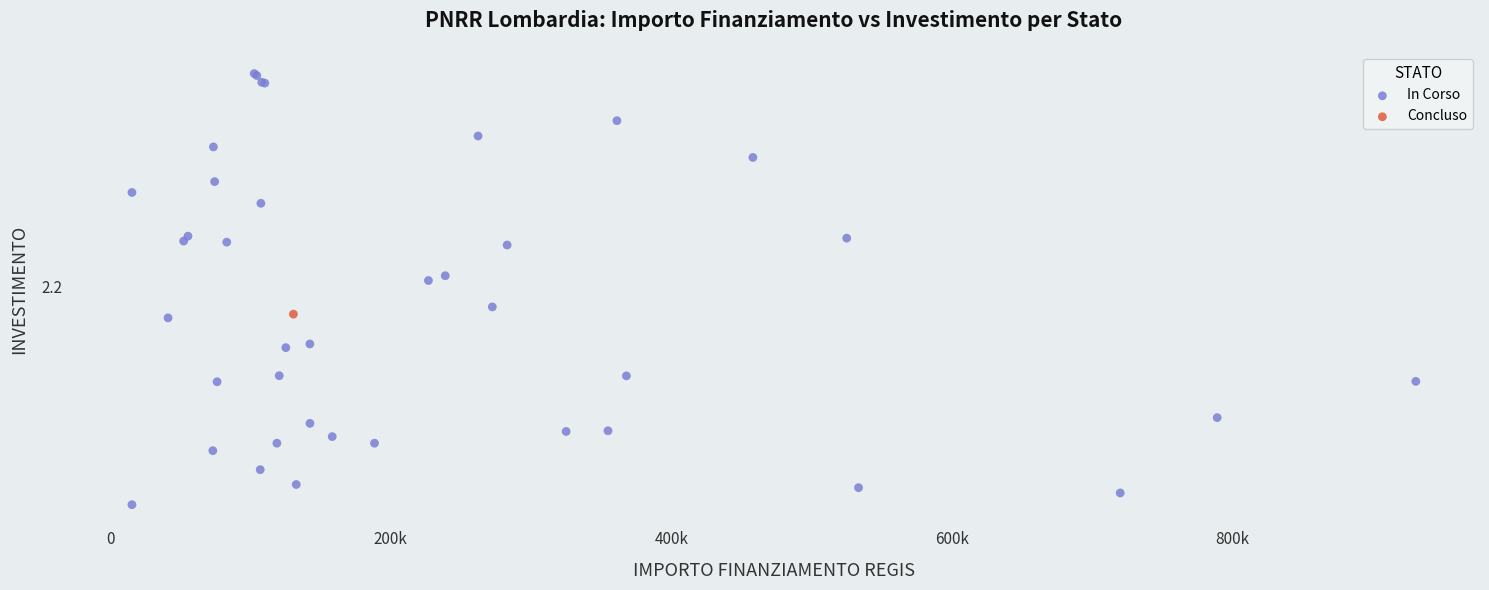

What are all the series names shown in the legend?

In Corso, Concluso